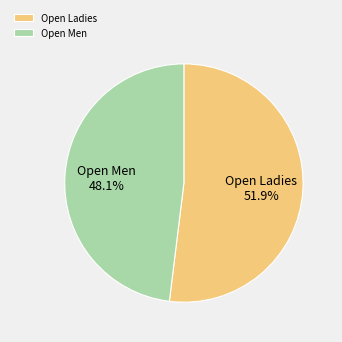

Which category has the biggest portion of the pie?

Open Ladies